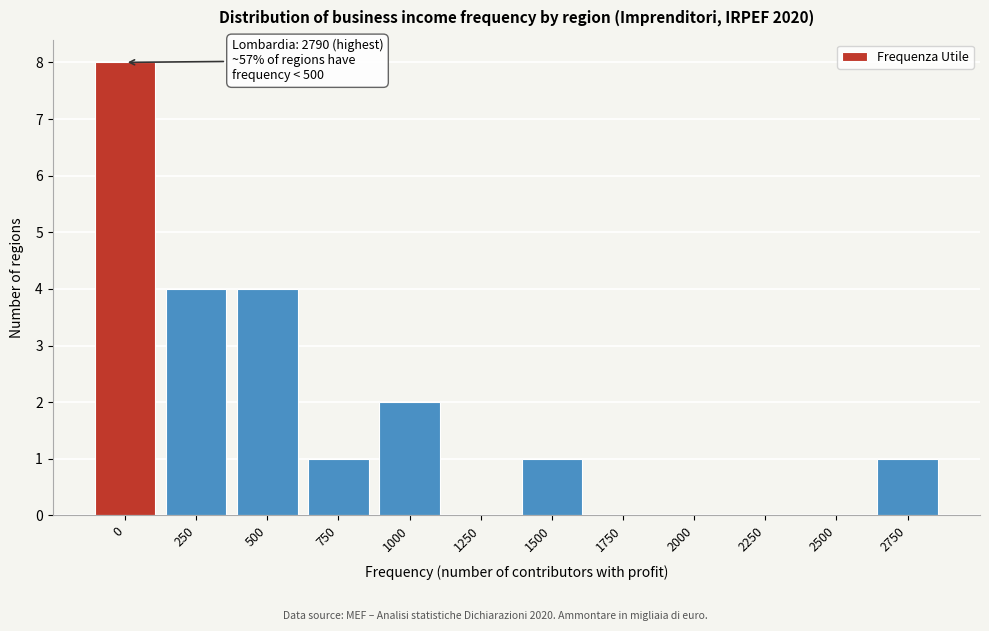

Reading right to left, transcribe all the data shown in this chart.

2750=1	2500=0	2250=0	2000=0	1750=0	1500=1	1250=0	1000=2	750=1	500=4	250=4	0=8